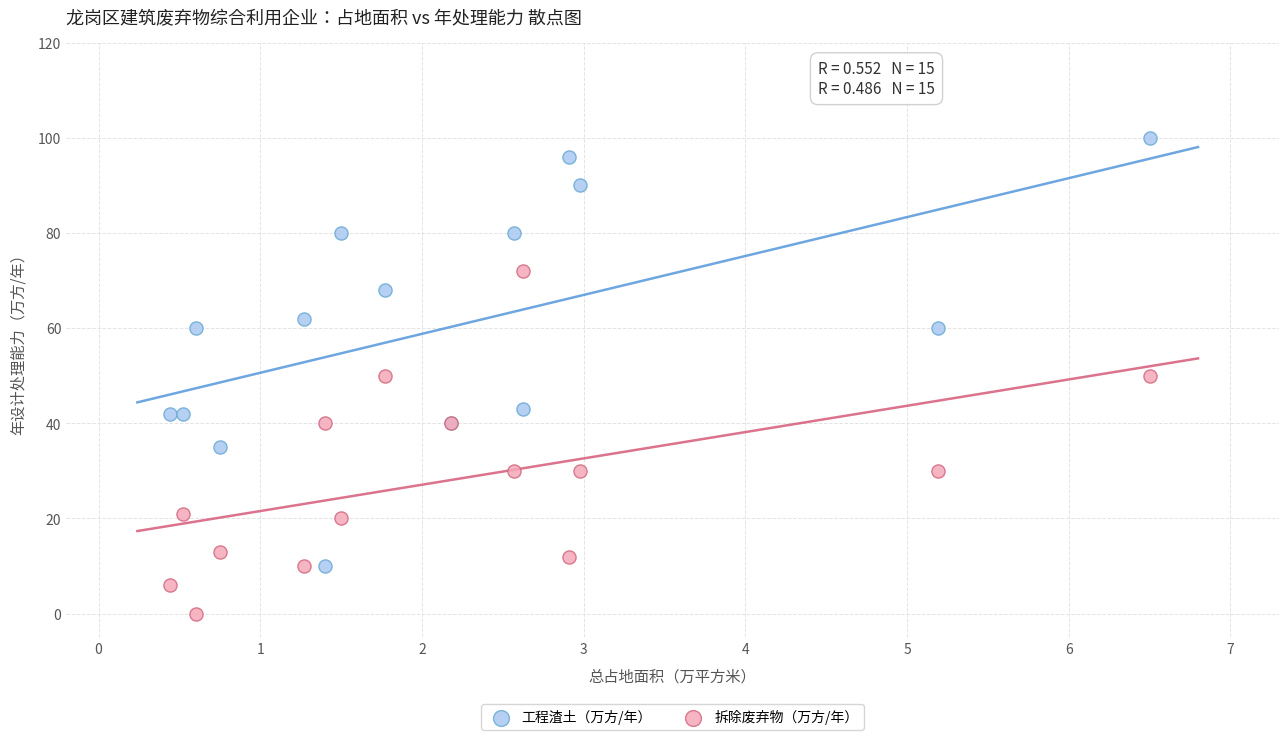

Which series has the widest spread of Y values?

工程渣土（万方/年）